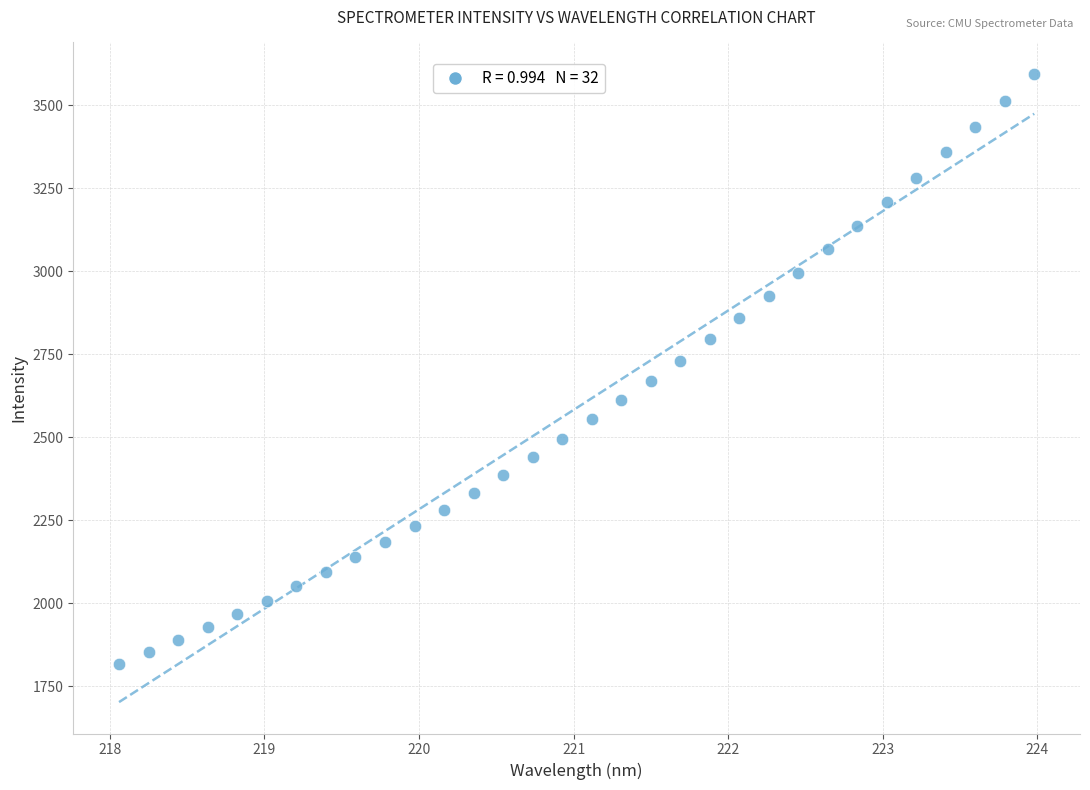

What is the range of Y values (max minus min)?

1777.9